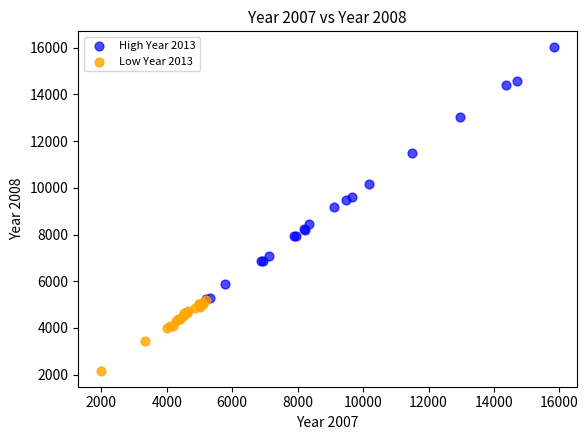

Which series reaches the minimum Y coordinate?

Low Year 2013